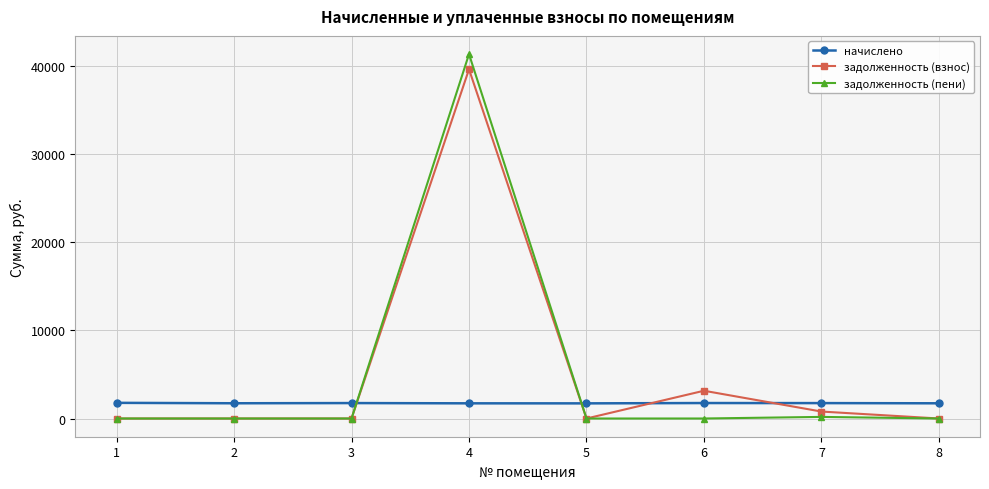

True or false: задолженность (взнос) has more than 1 points higher than both neighbors.

True